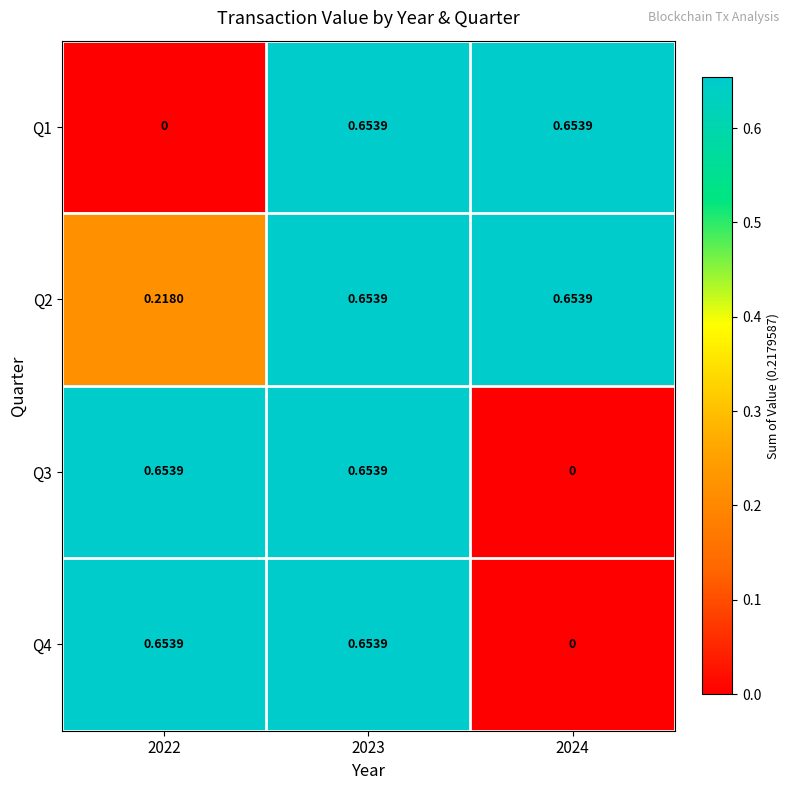

Is the value of Q4 at 2024 greater than the value of Q1 at 2024?

No